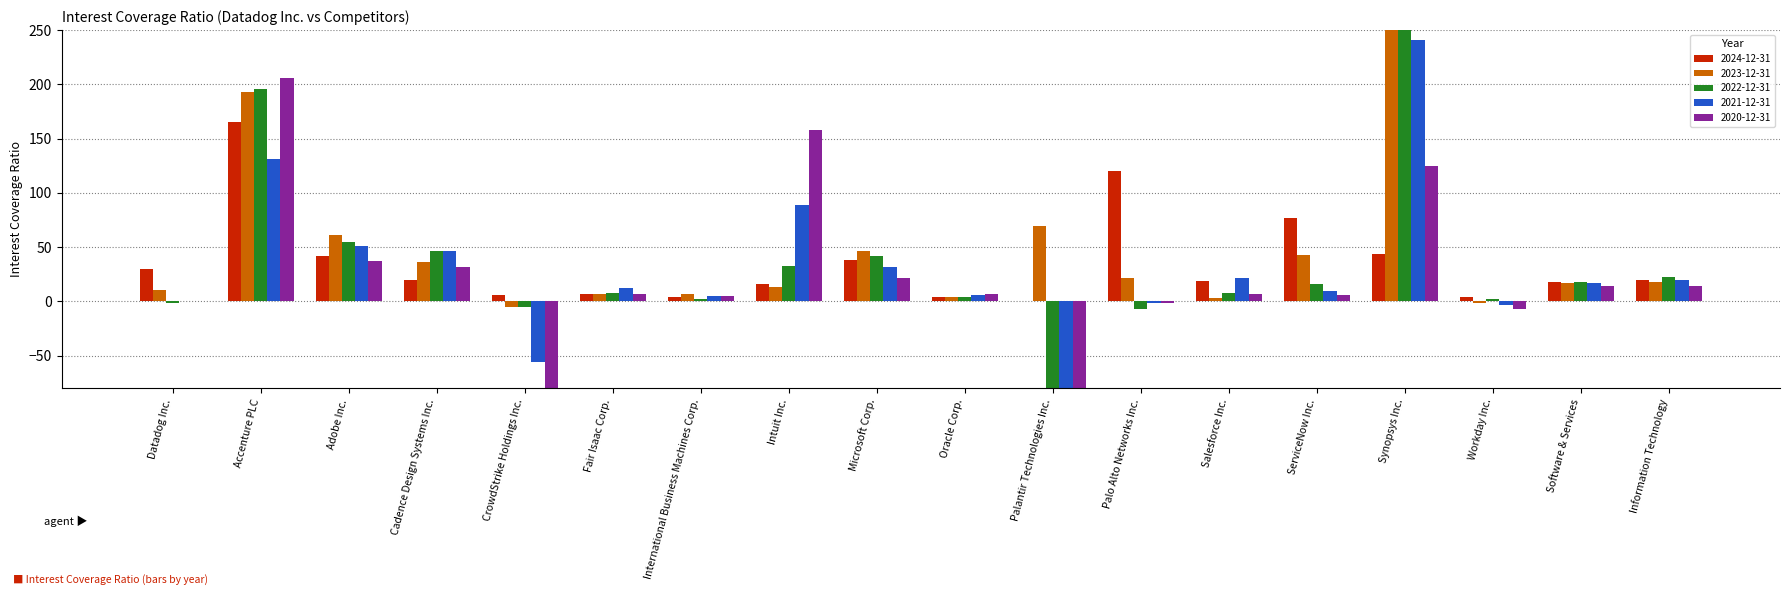

The 2024-12-31 series shows 37.7 at Microsoft Corp.. True or false?

True